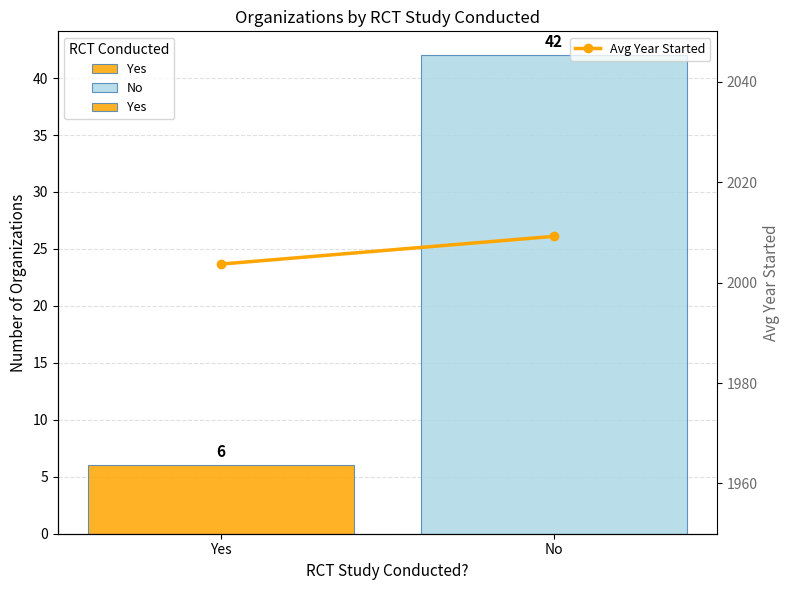

What position from the left is No?

2